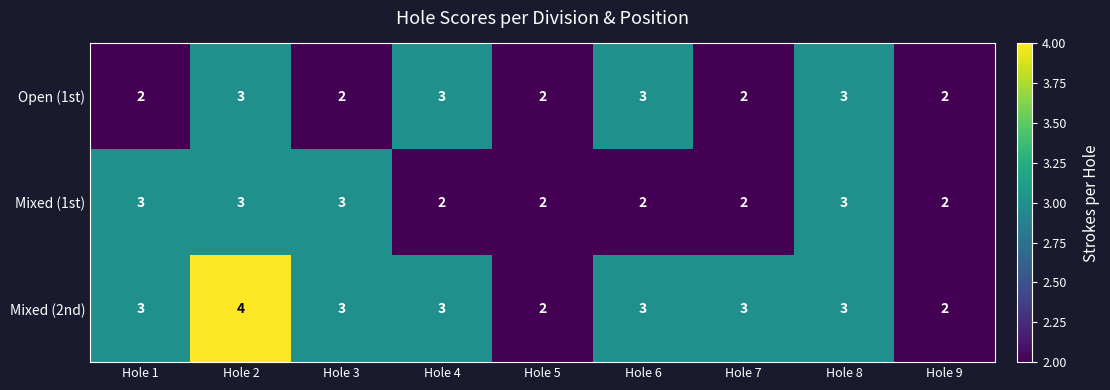

Count the number of data series in this chart.

3